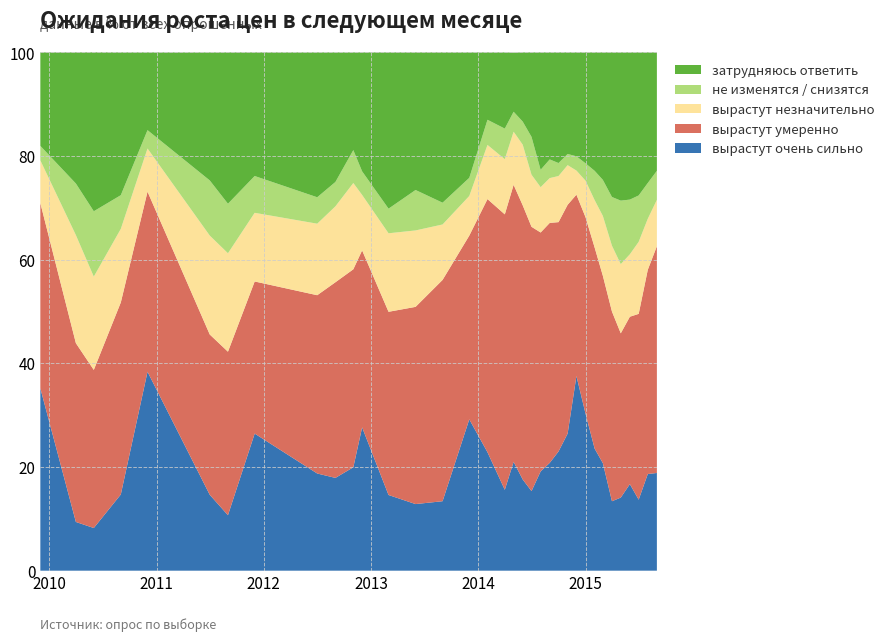

Reading right to left, extract all data points from this chart.

вырастут очень сильно: 18.9	18.6	13.7	16.7	14.1	13.4	20.8	23.6	30.3	37.5	26.4	23.0	20.8	19.1	15.3	17.6	21.0	15.6	22.9	29.2	13.4	12.8	14.6	27.6	19.9	17.9	18.8	26.4	10.7	14.6	38.4	14.7	8.2	9.4	35.2
вырастут умеренно: 43.8	39.4	35.9	32.3	31.7	36.6	36.1	38.8	37.9	35.0	44.1	44.2	46.3	46.1	51.0	52.9	53.5	53.1	48.9	35.5	42.7	38.0	35.4	34.1	38.2	37.8	34.4	29.4	31.6	30.9	34.8	37.0	30.5	34.5	35.7
вырастут незначительно: 8.9	9.8	13.9	12.1	13.3	12.7	11.6	9.2	7.0	4.7	7.7	8.9	8.7	8.8	10.1	11.7	10.2	10.7	10.4	7.7	10.7	14.8	15.2	10.7	16.6	14.7	13.8	13.2	19.0	19.1	8.3	14.2	18.0	20.9	8.2
не изменятся / снизятся: 5.6	6.9	8.9	10.6	12.2	9.4	7.0	5.7	3.4	2.8	2.1	2.5	3.6	3.4	7.3	4.5	3.9	5.9	4.8	3.5	4.2	7.8	4.8	4.5	6.3	4.7	5.1	7.1	9.6	10.6	3.5	6.5	12.6	9.9	2.8
затрудняюсь ответить: 22.9	25.2	27.6	28.4	28.6	27.9	24.6	22.9	21.4	20.1	19.6	21.4	20.6	22.6	16.3	13.3	11.4	14.7	13.0	24.2	29.0	26.6	30.1	22.9	18.9	25.0	27.9	23.9	29.2	24.7	15.0	27.6	30.7	25.3	18.0